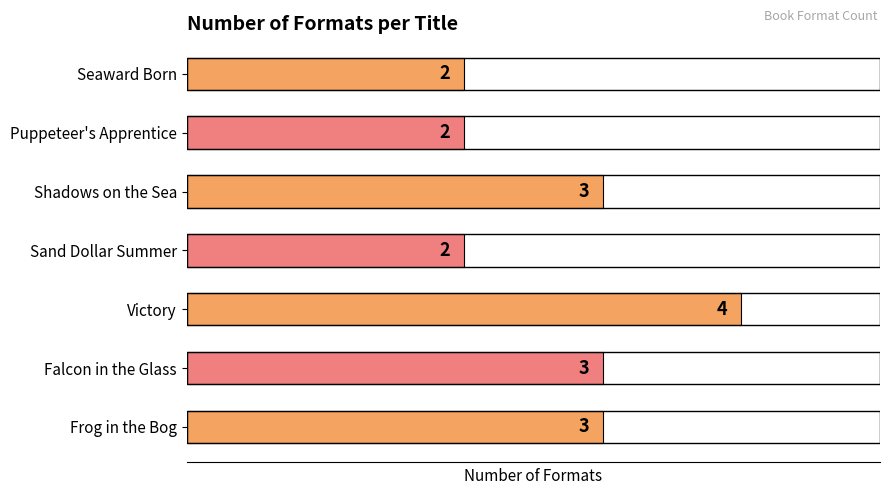

Which has a higher value, Puppeteer's Apprentice or Falcon in the Glass?

Falcon in the Glass